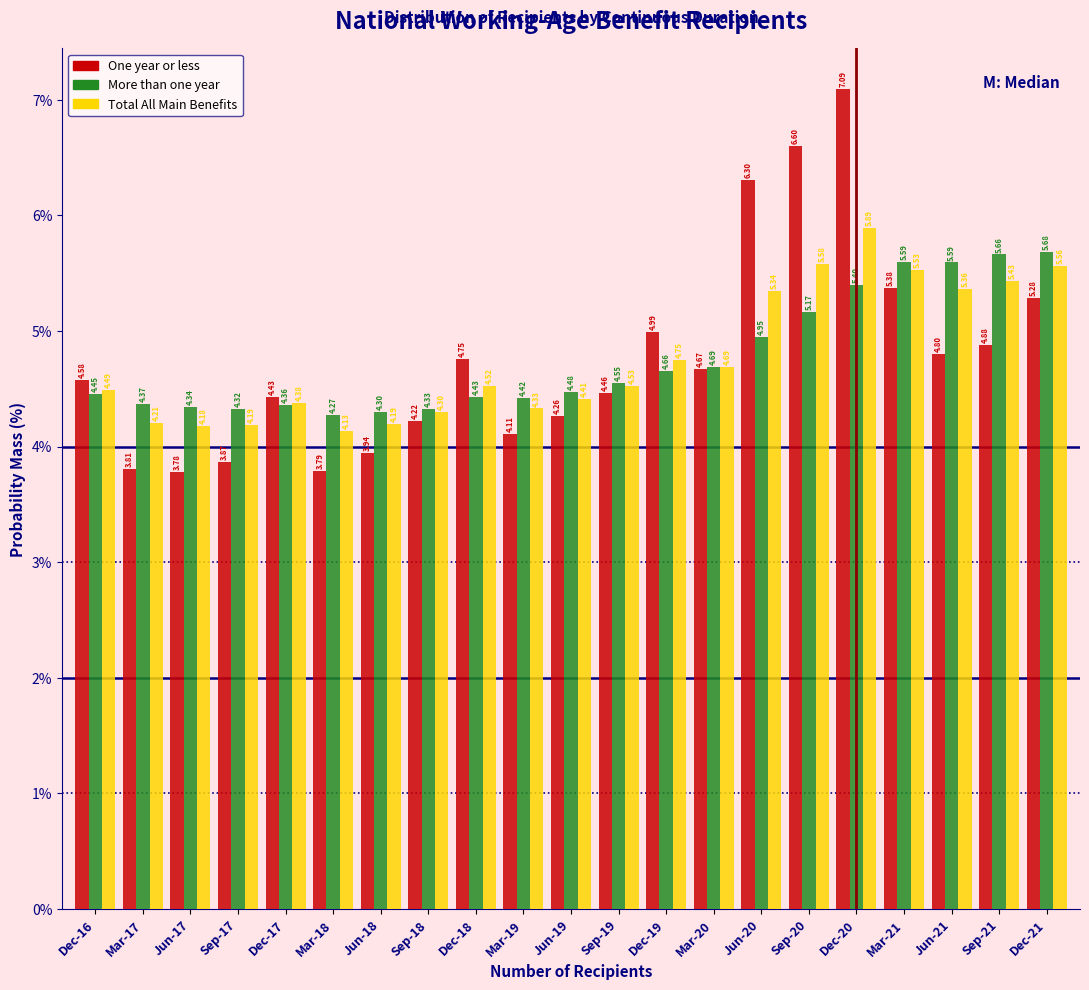

Rank the series at Mar-17 from highest to lowest value.

More than one year, Total All Main Benefits, One year or less